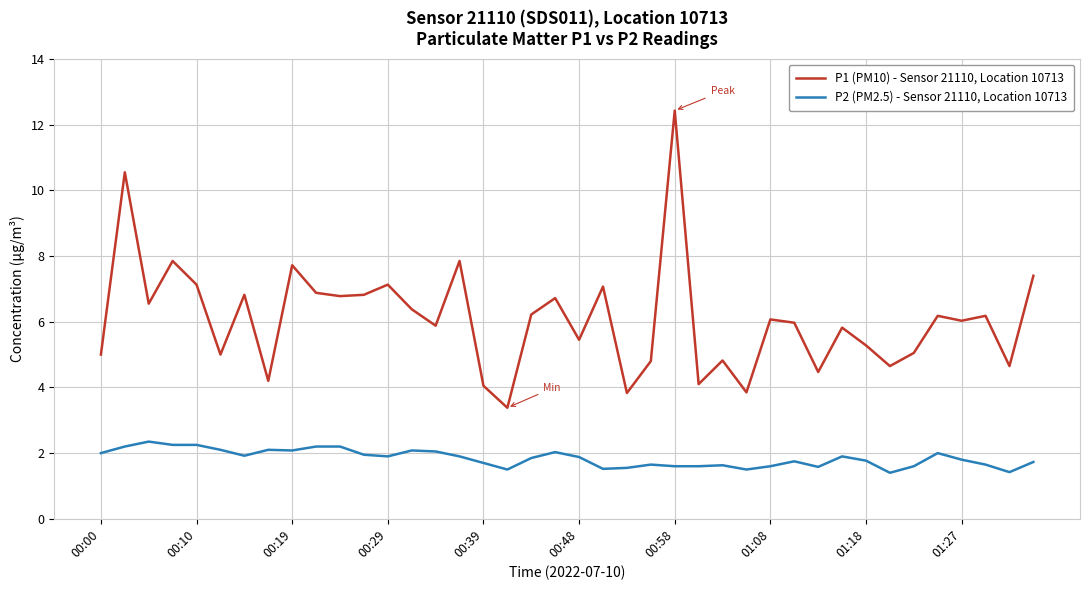

List the series in order of their peak value, highest first.

P1 (PM10) - Sensor 21110, Location 10713, P2 (PM2.5) - Sensor 21110, Location 10713